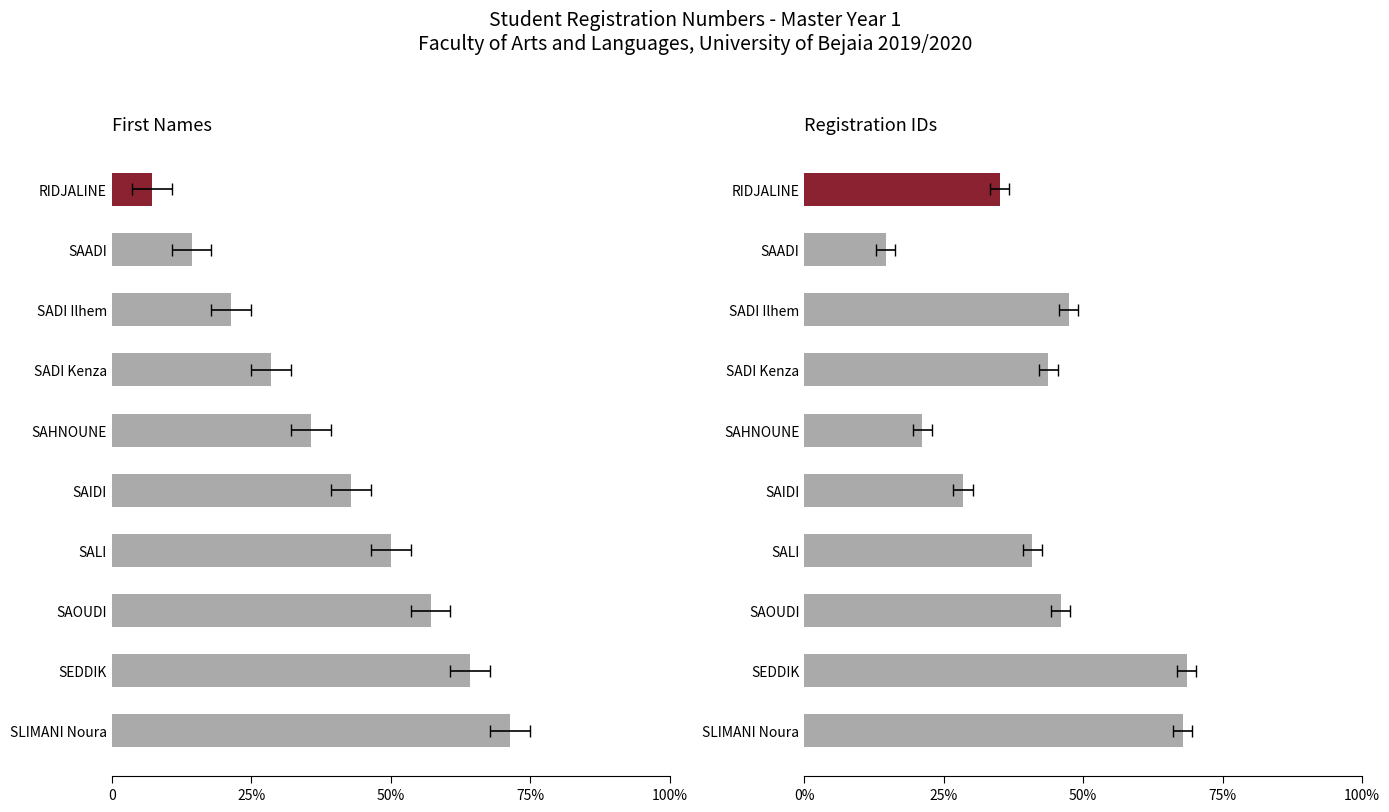

Does the chart contain stacked bars?

No